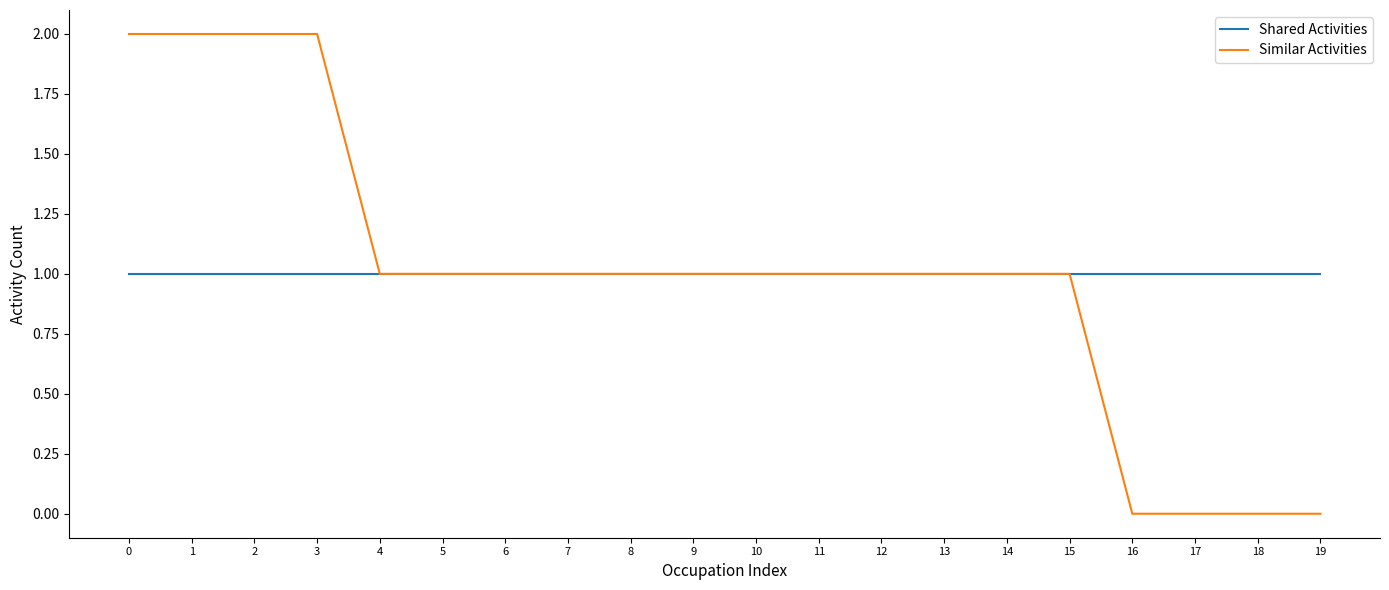

Is this an area chart (filled region under the line)?

No